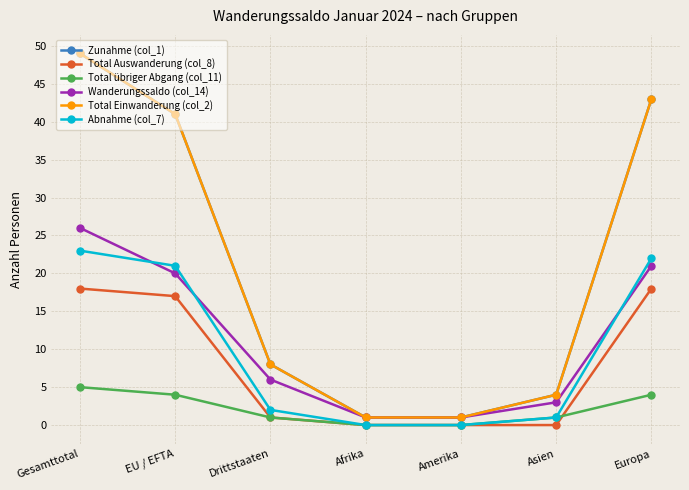

What is the label of the 5th point from the right?

Drittstaaten